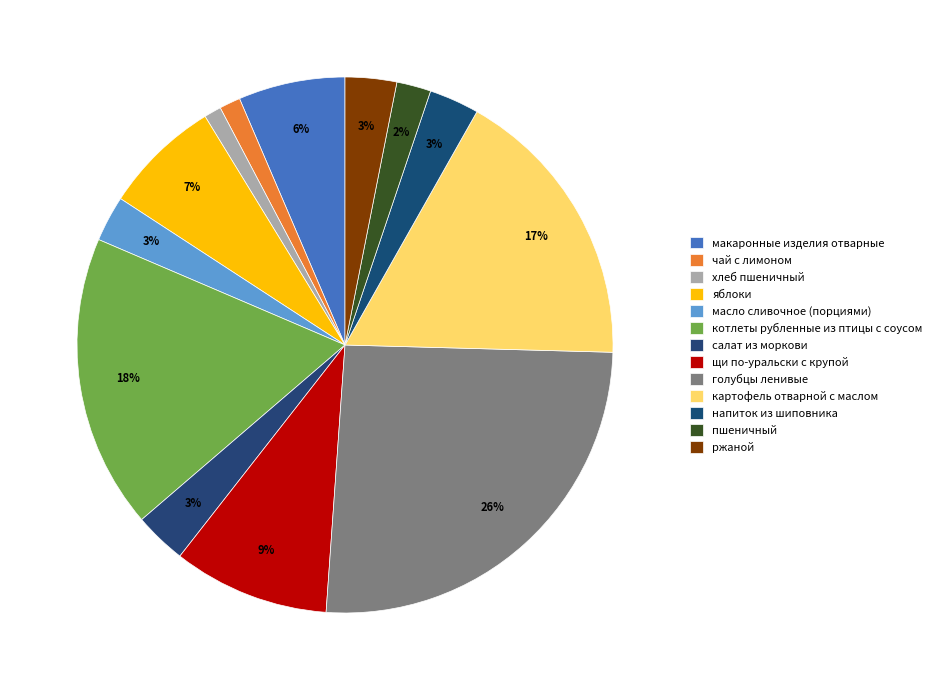

What is the smallest slice in the pie chart?

хлеб пшеничный